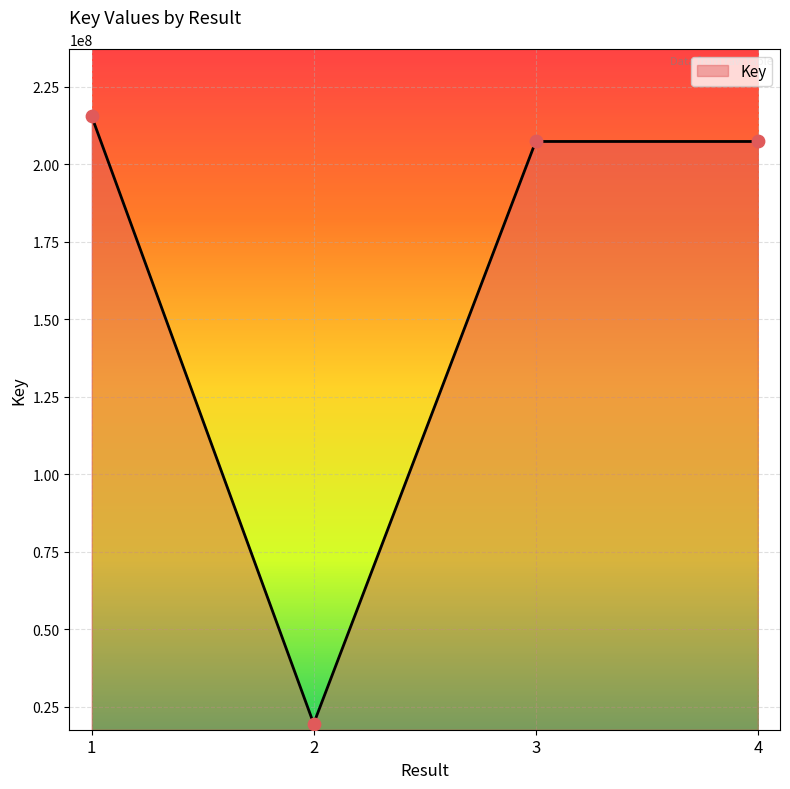

What is the change in value from 2 to 3?

+187715583